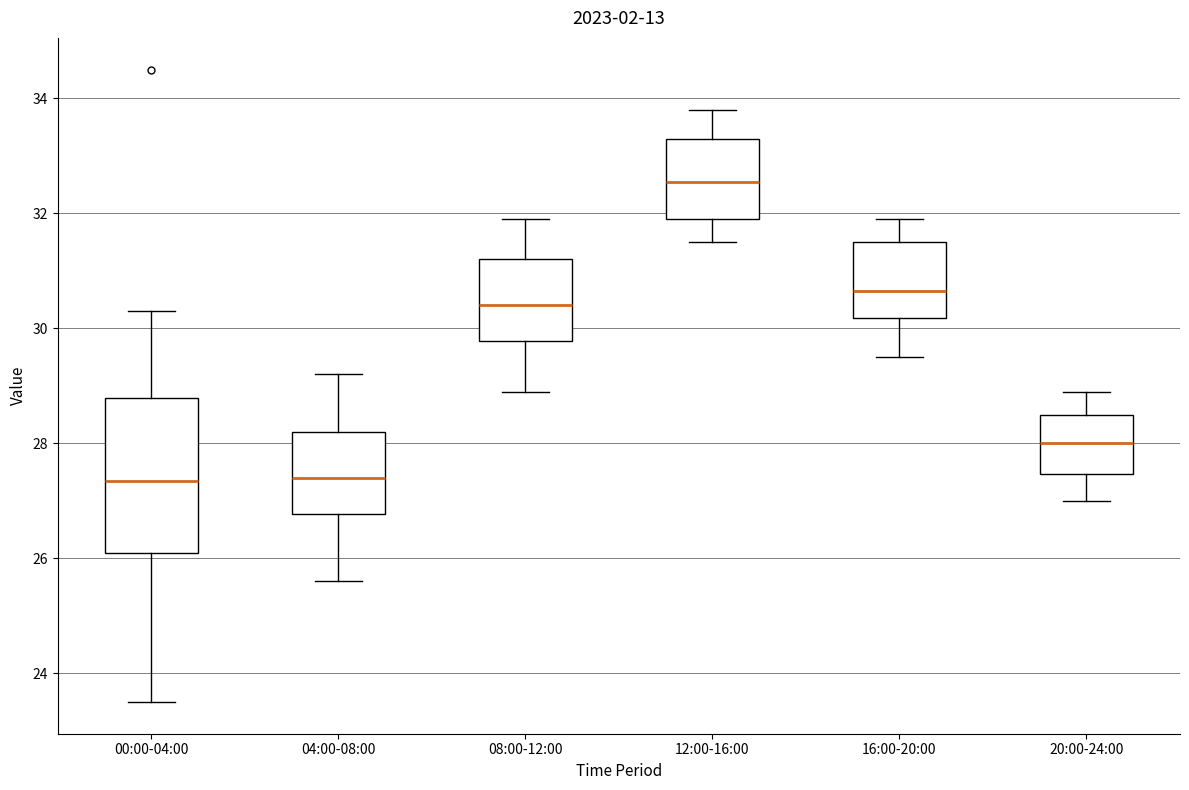

Which box has the highest median line?

12:00-16:00